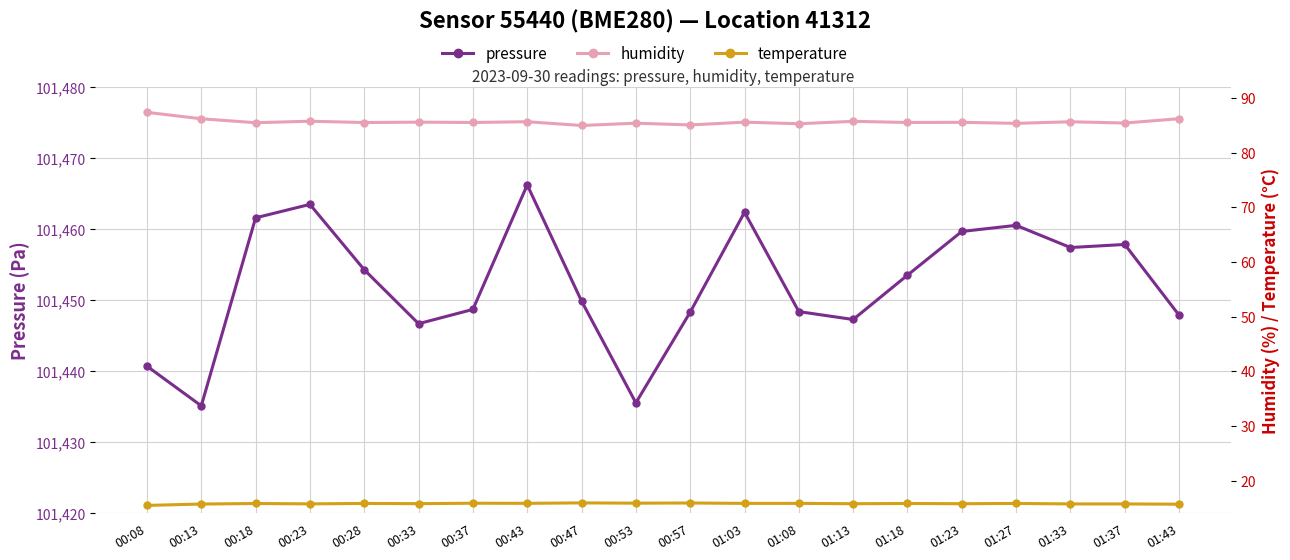

True or false: temperature and pressure cross at least once.

False